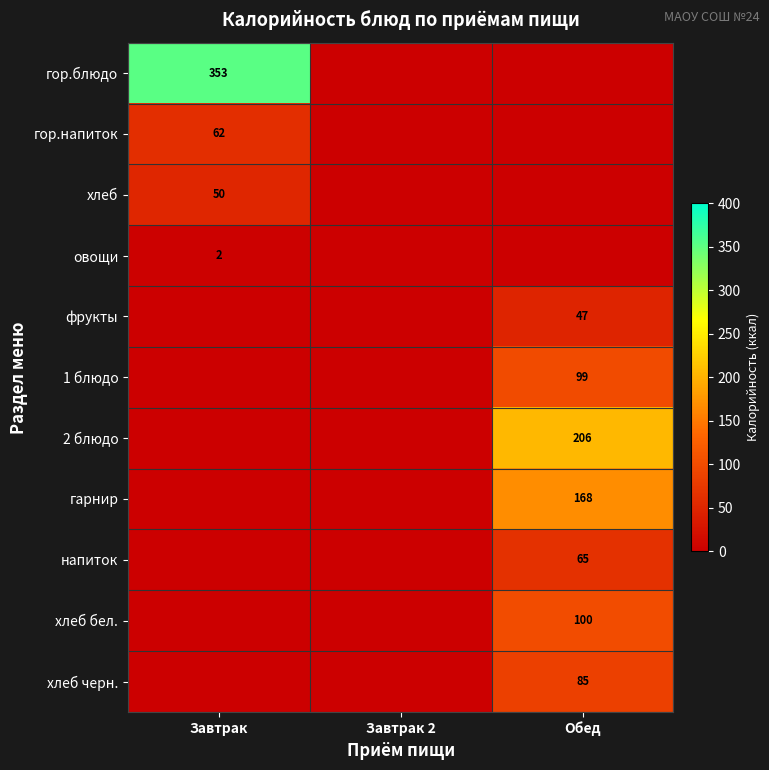

The 1 блюдо series shows 99 at Обед. True or false?

True